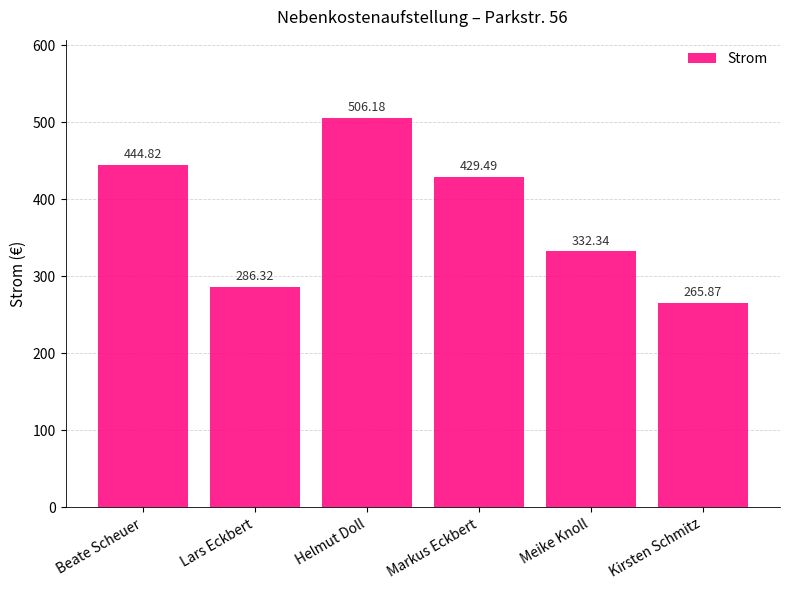

Where does the data first go above 429?

Beate Scheuer